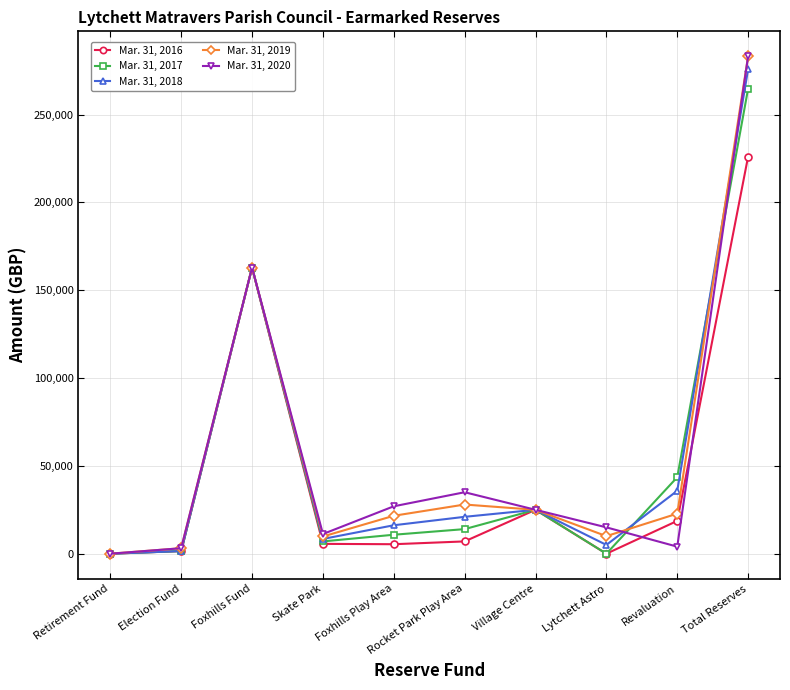

Which label corresponds to the largest value in the chart?

Total Reserves